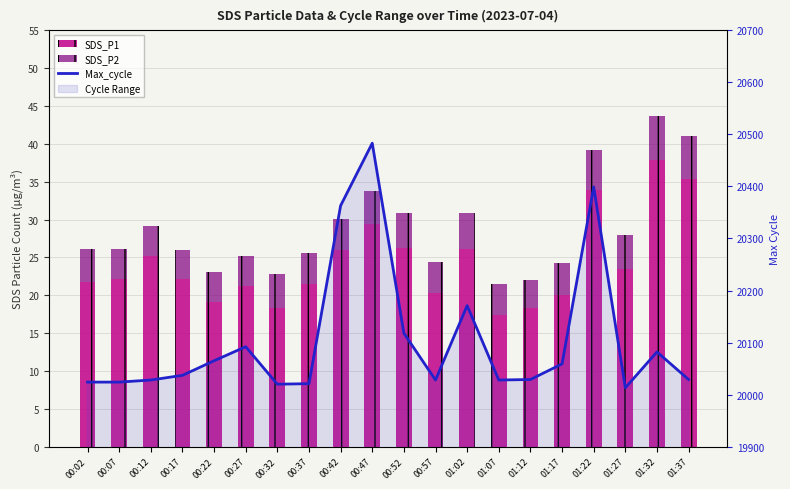

At which label does Max_cycle first exceed 20037?

00:22